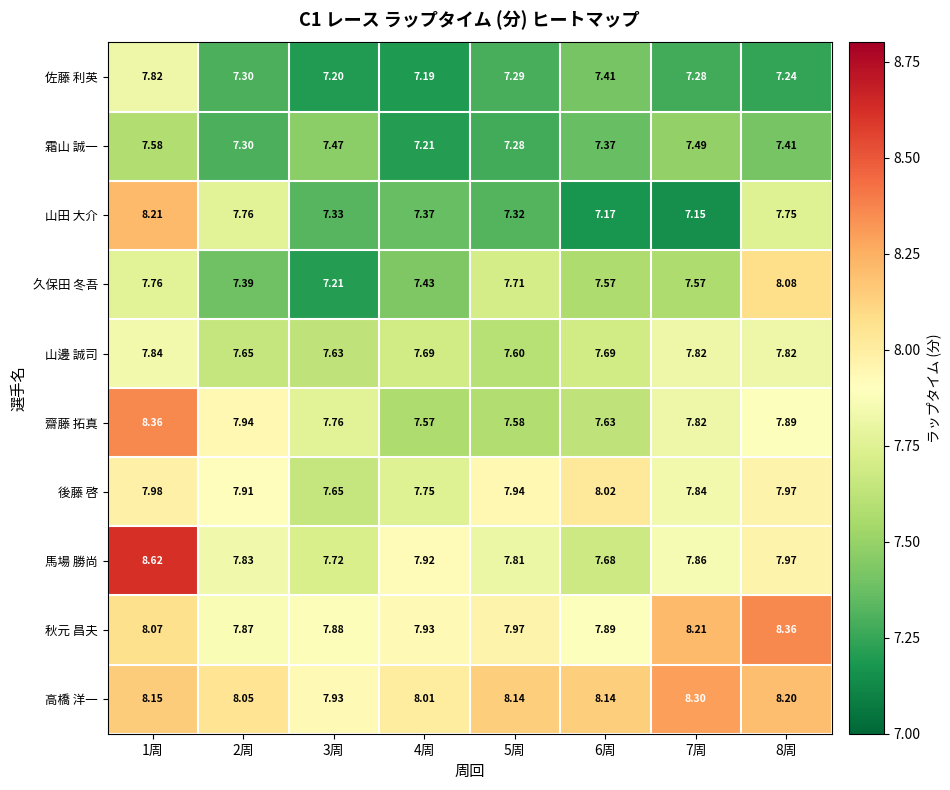

At 6周, list the series in order from smallest to largest.

山田 大介, 霜山 誠一, 佐藤 利英, 久保田 冬吾, 齋藤 拓真, 馬場 勝尚, 山邊 誠司, 秋元 昌夫, 後藤 啓, 高橋 洋一